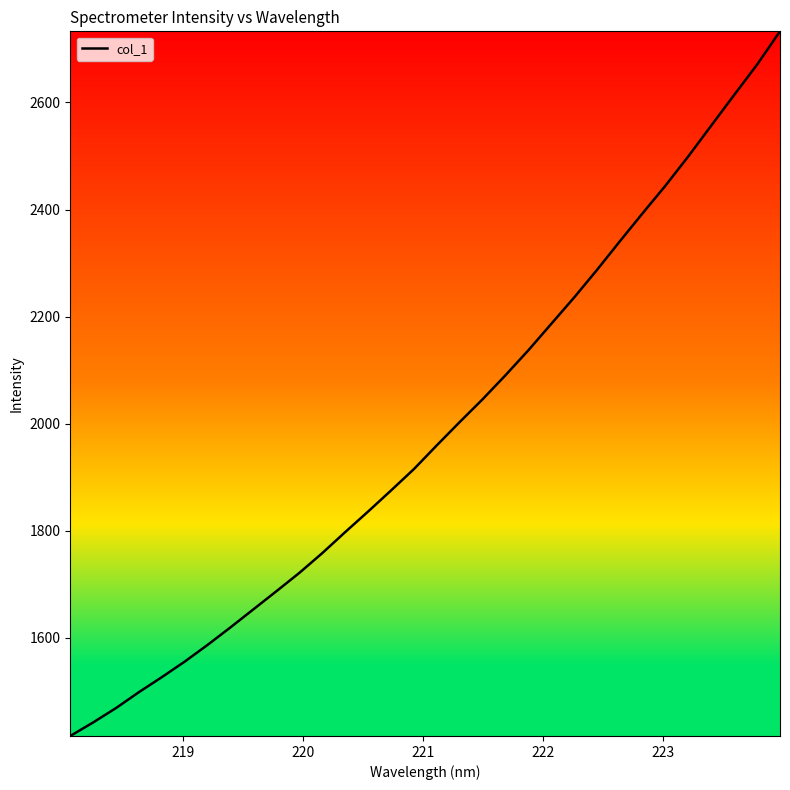

What is the minimum value shown in the chart?

1416.9